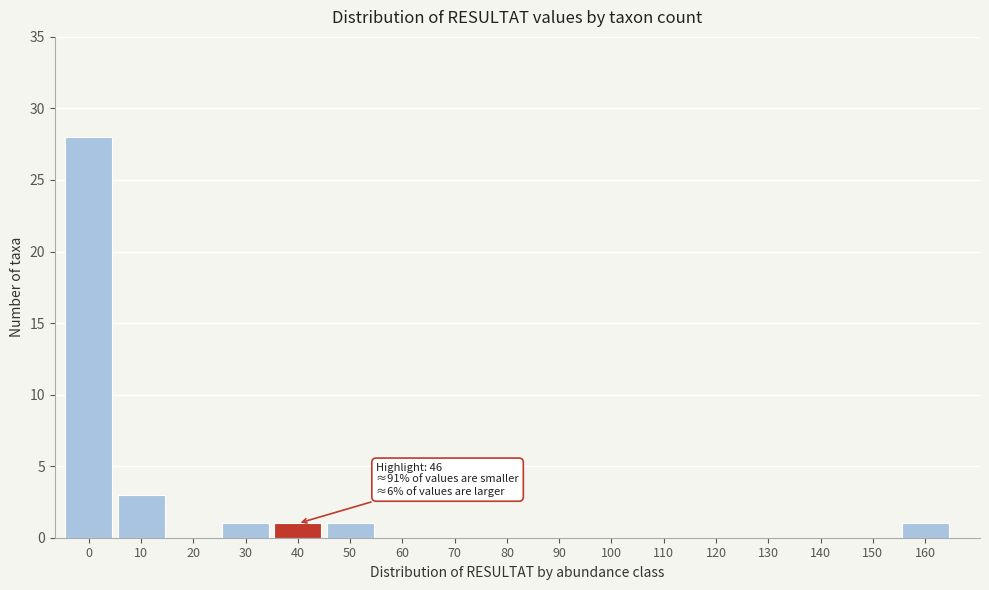

Reading left to right, what are all the values shown in this chart?

0=28	10=3	20=0	30=1	40=1	50=1	60=0	70=0	80=0	90=0	100=0	110=0	120=0	130=0	140=0	150=0	160=1